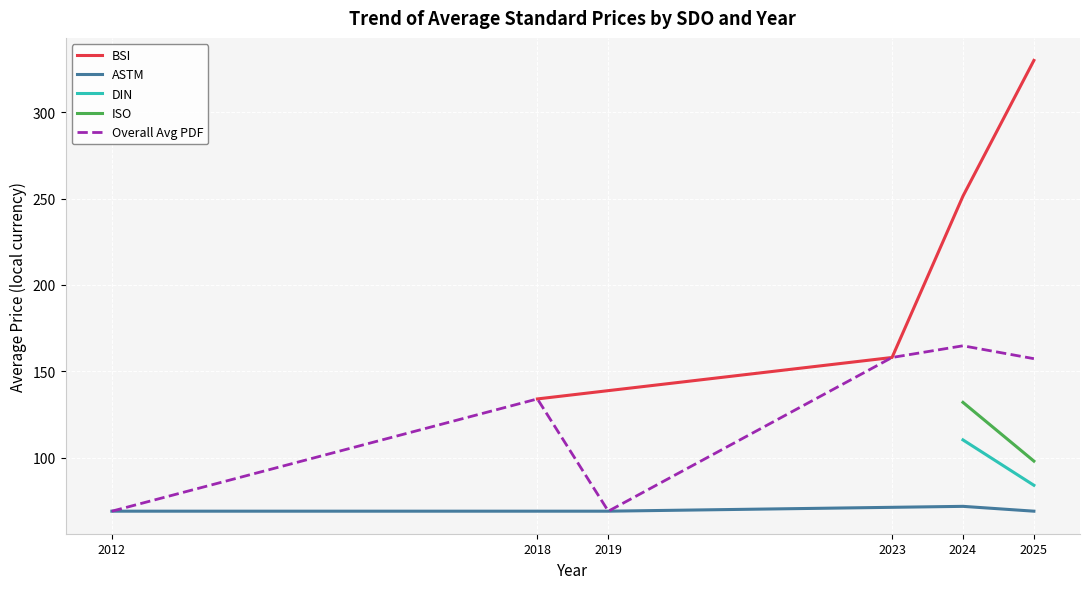

At which label does BSI reach its minimum?

2018